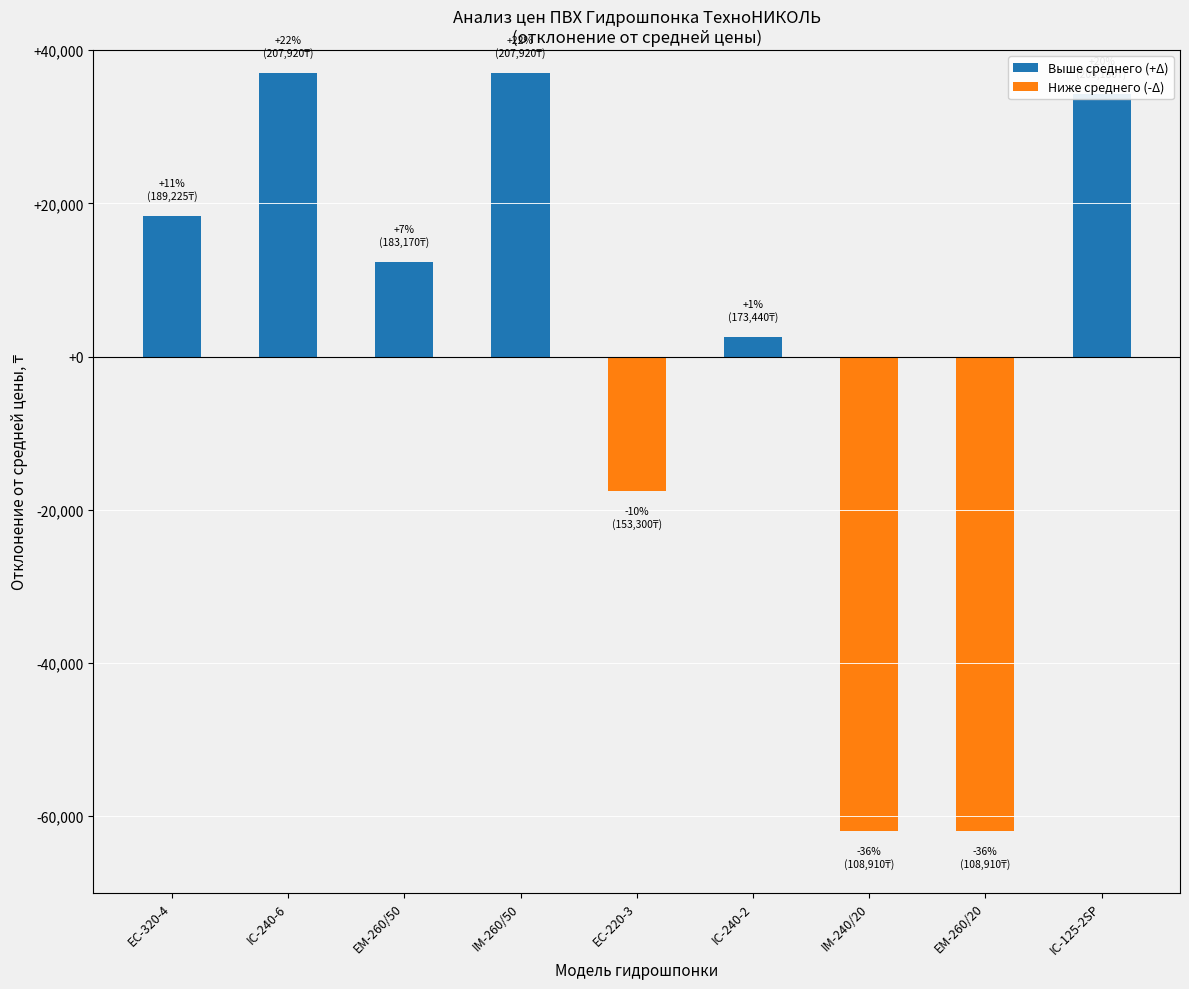

Which has a higher value, EM-260/20 or EM-260/50?

EM-260/50